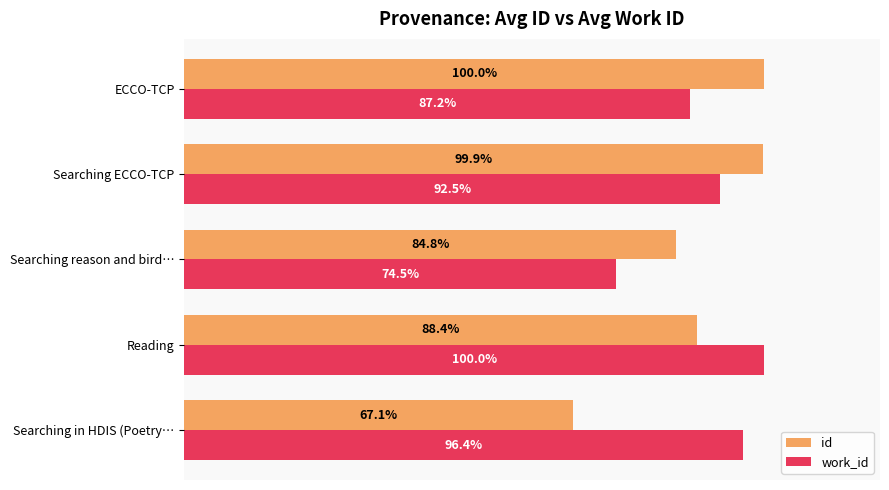

Which series has the largest range (max minus min)?

id